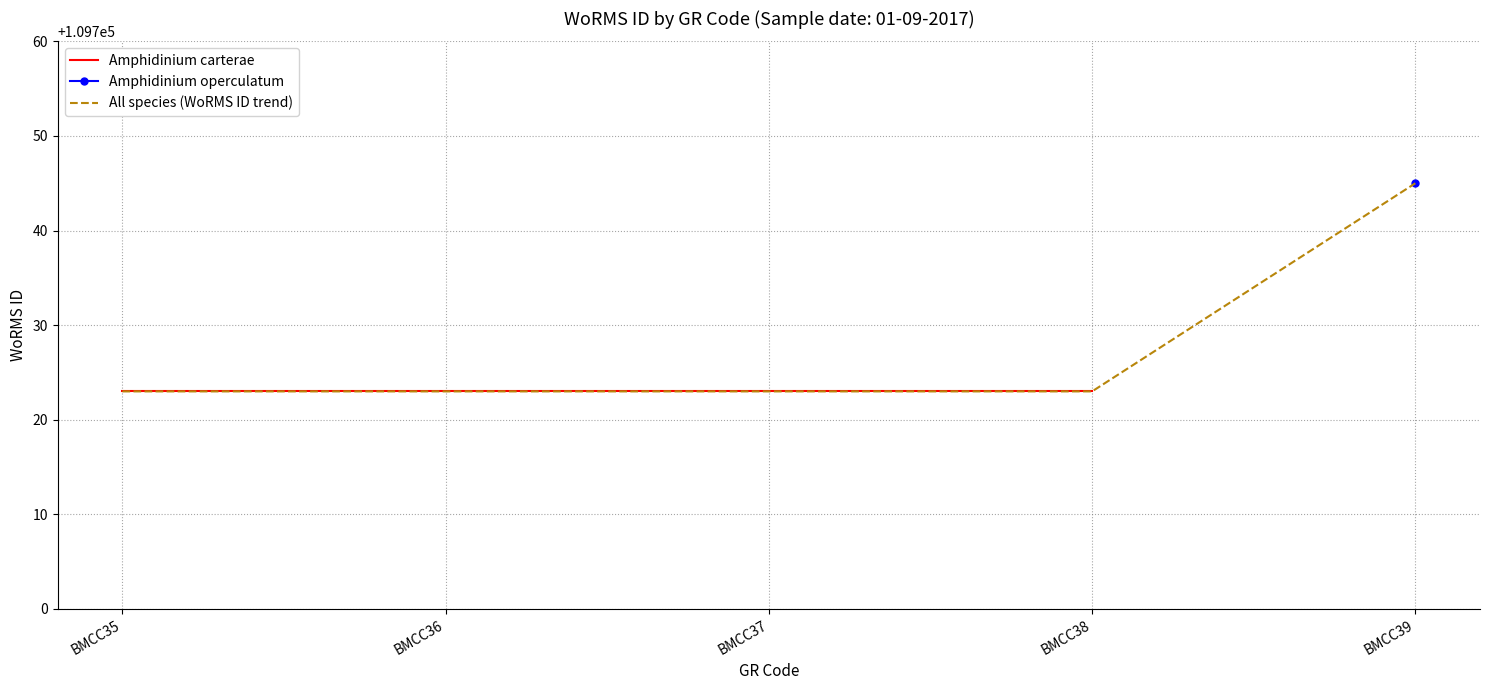

Rank the series by their maximum value, from highest to lowest.

Amphidinium operculatum, Amphidinium carterae